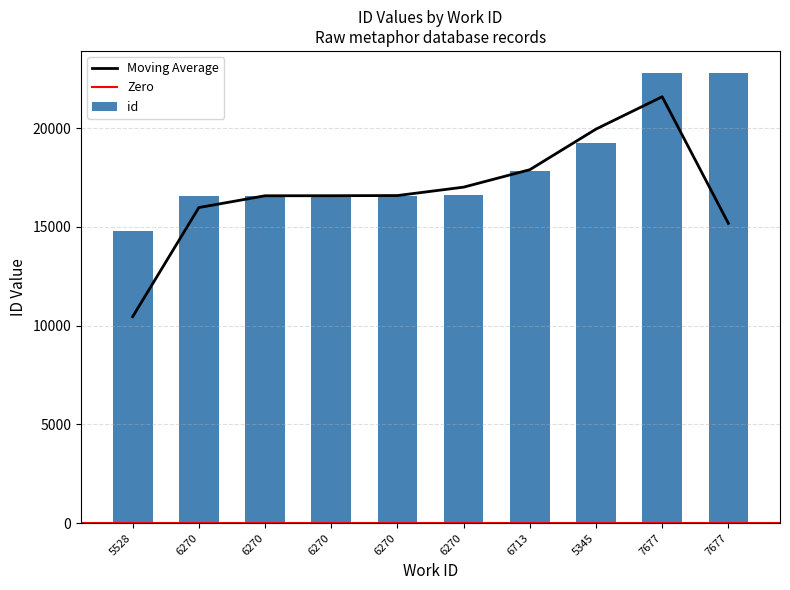

True or false: the data shows 17860 at 6713.

True